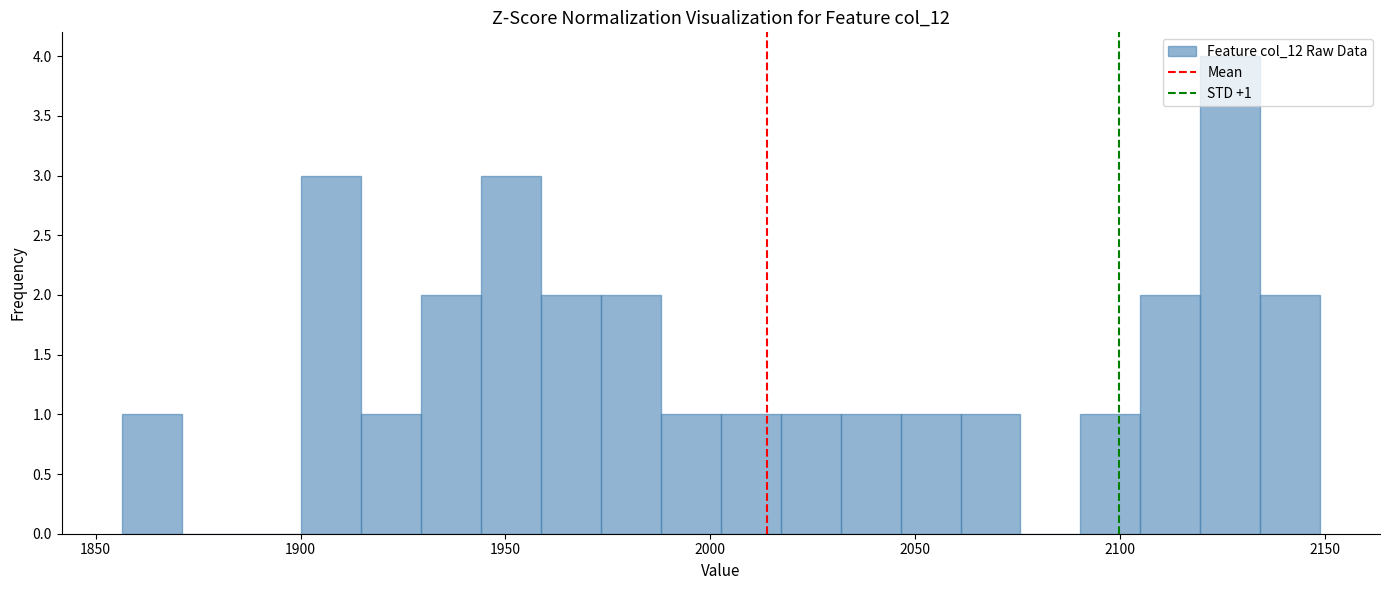

Read against the x-axis, roughly where is the centre of the tallest bar?

2125